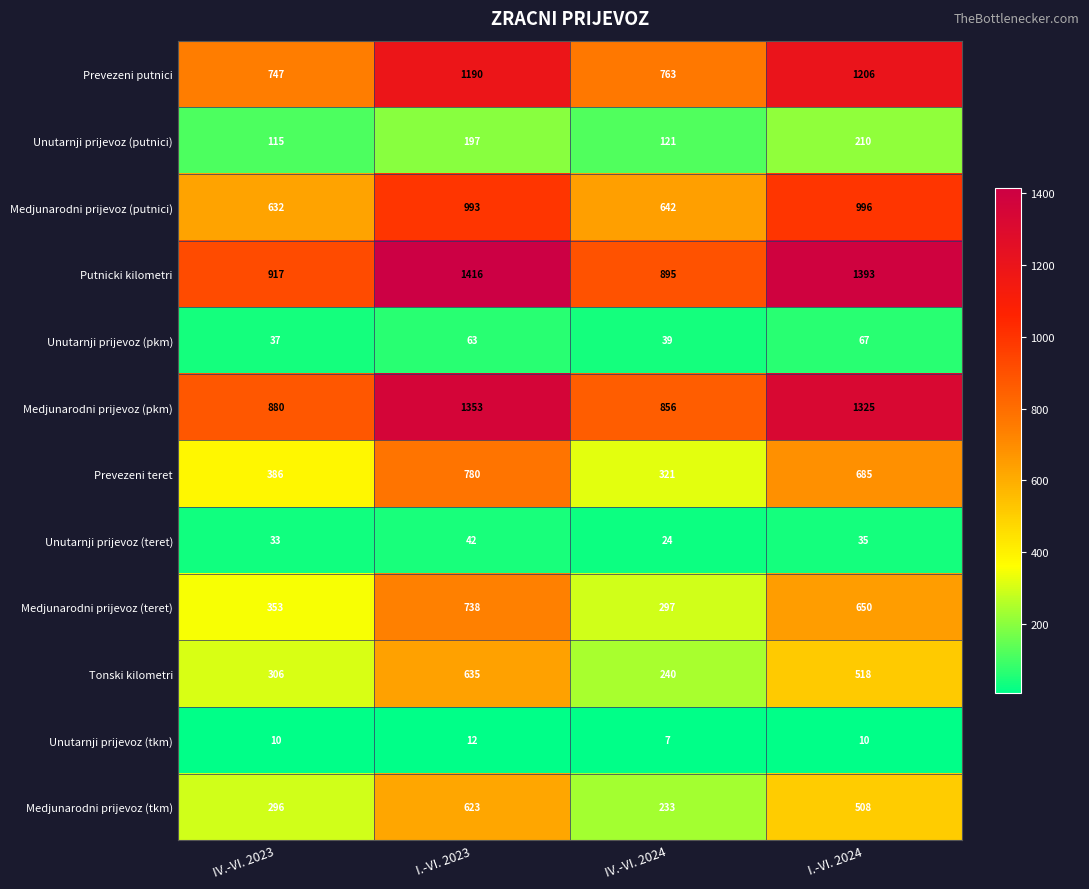

Rank the series at I.-VI. 2023 from highest to lowest value.

Putnicki kilometri, Medjunarodni prijevoz (pkm), Prevezeni putnici, Medjunarodni prijevoz (putnici), Prevezeni teret, Medjunarodni prijevoz (teret), Tonski kilometri, Medjunarodni prijevoz (tkm), Unutarnji prijevoz (putnici), Unutarnji prijevoz (pkm), Unutarnji prijevoz (teret), Unutarnji prijevoz (tkm)